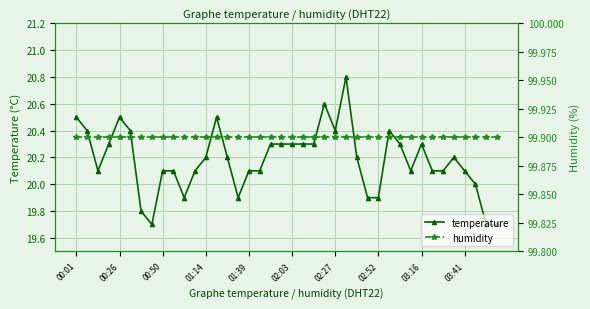

Is it true that temperature equals 20.4 at 02:27?

True